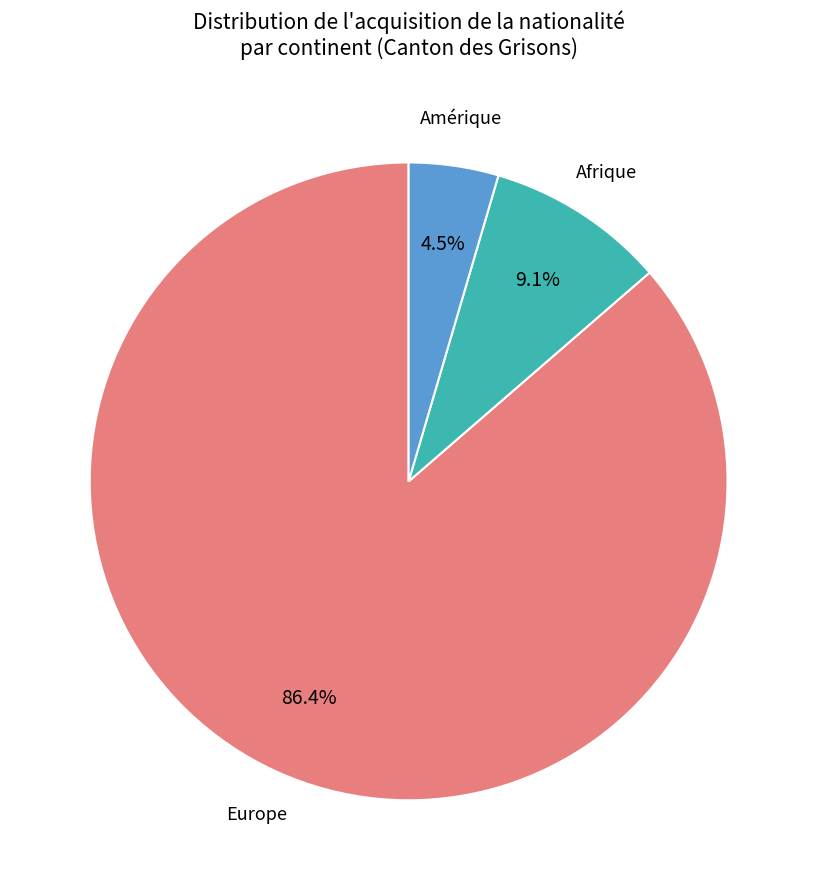

Is there any slice that represents more than half of the pie?

Yes